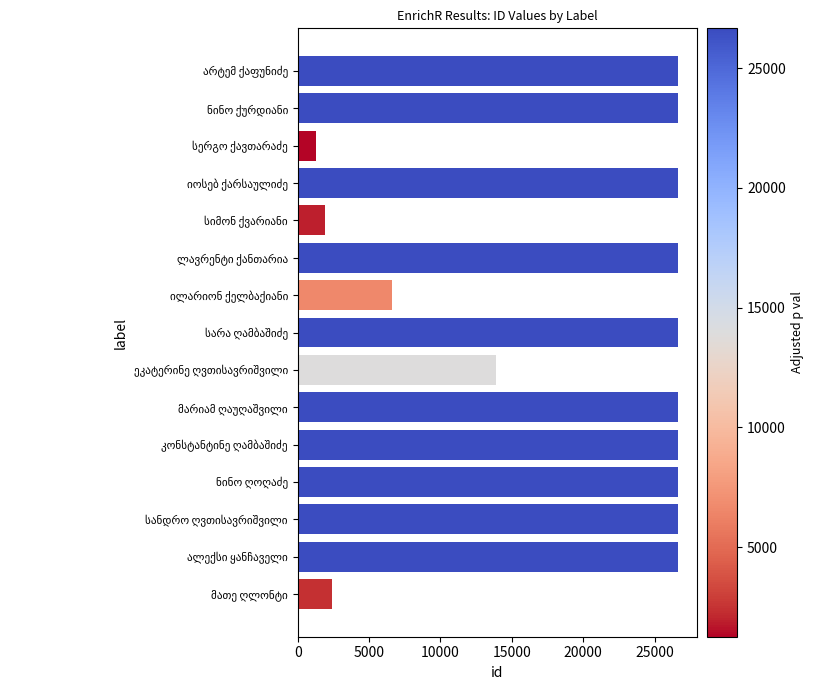

What is the value of the 15th bar from the top?

2405